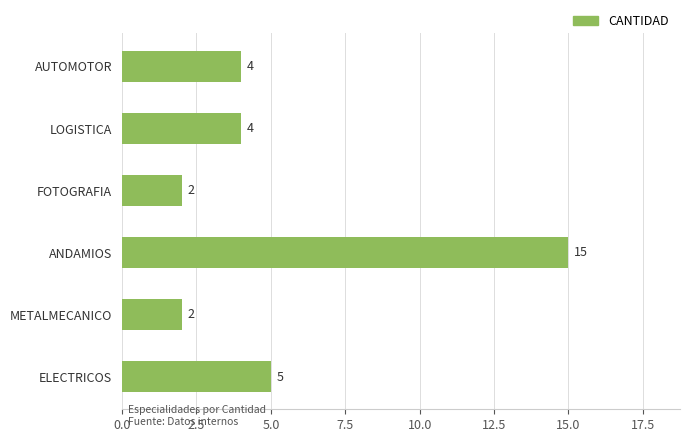

Is it true that the value at ANDAMIOS is 7?

False